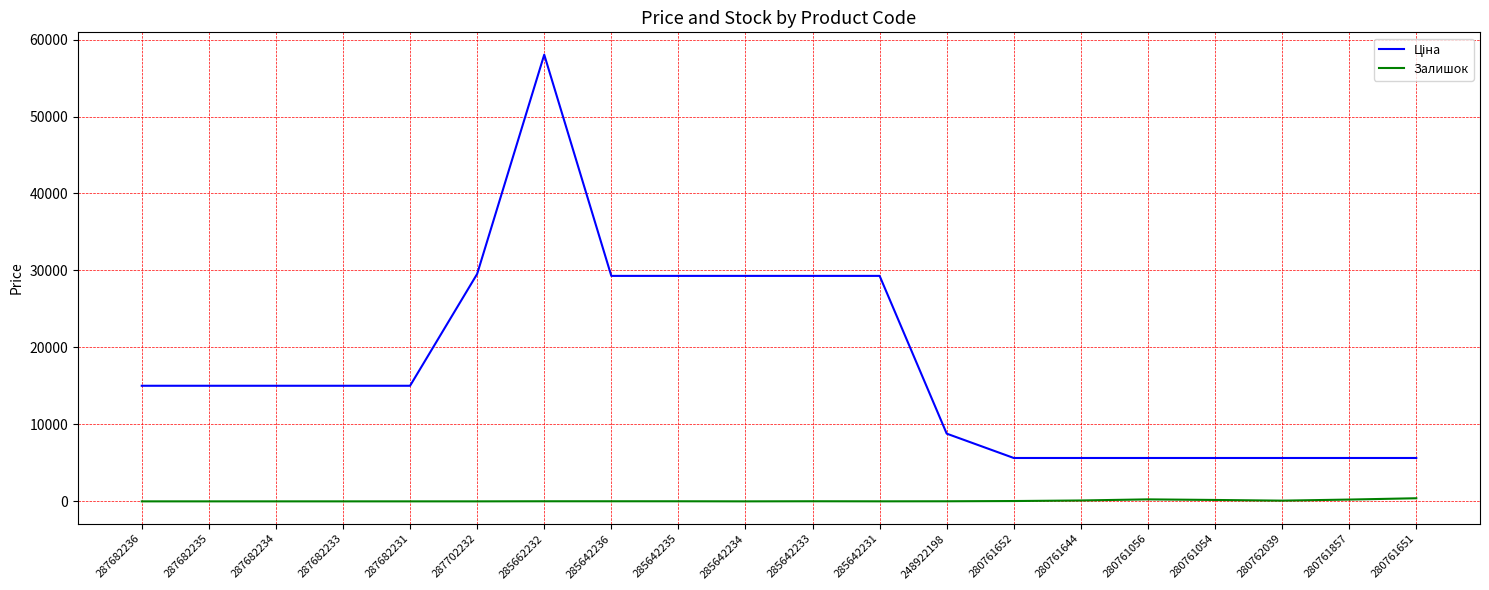

How many series are shown in this chart?

2